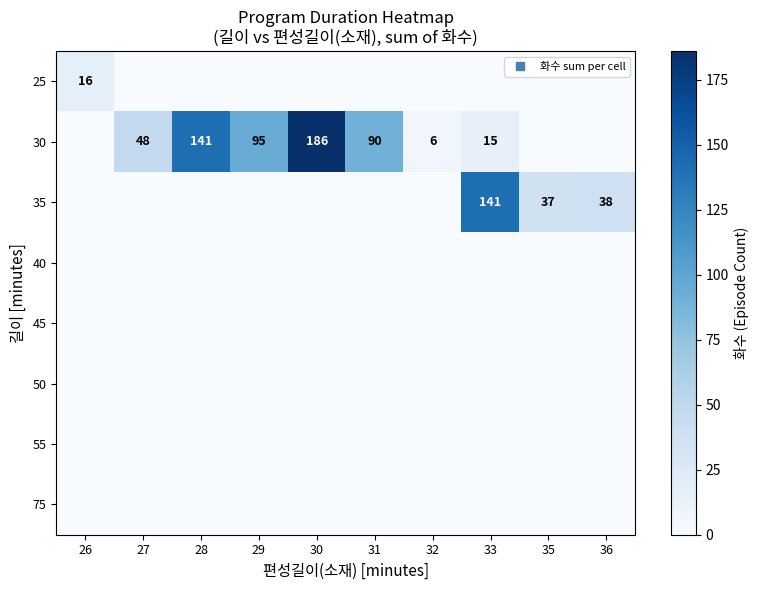

At which category is the sum across all series the highest?

30